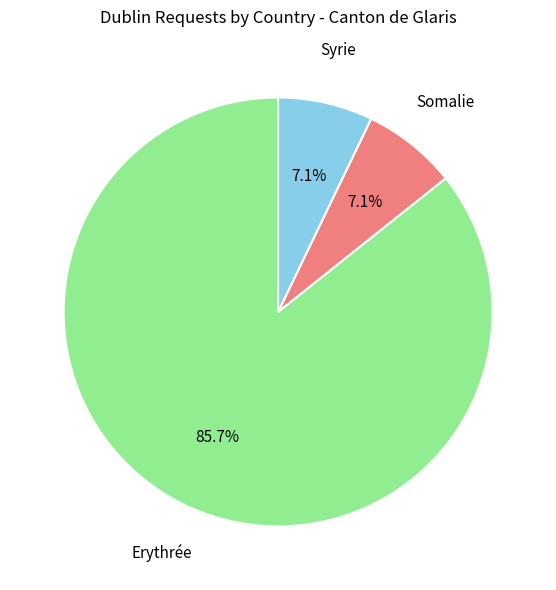

Does any single category account for the majority?

Yes